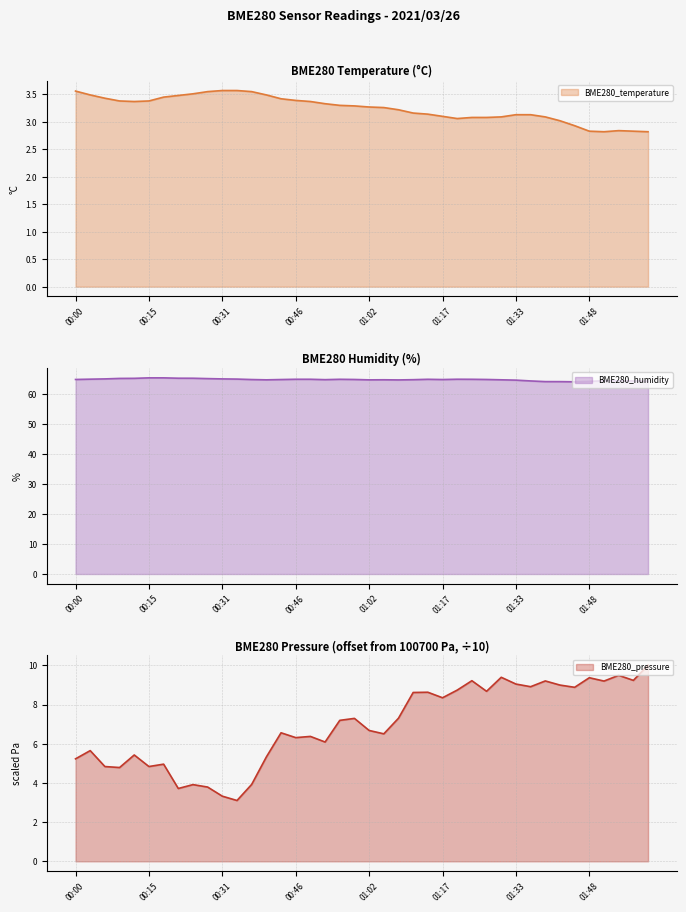

At how many categories does at least one series exceed 15?

40